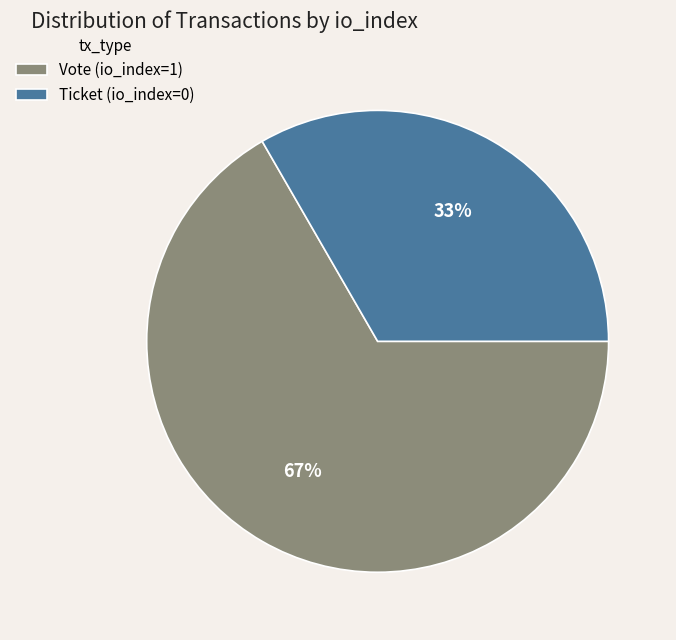

To the nearest percent, what is the average slice percentage?

50%